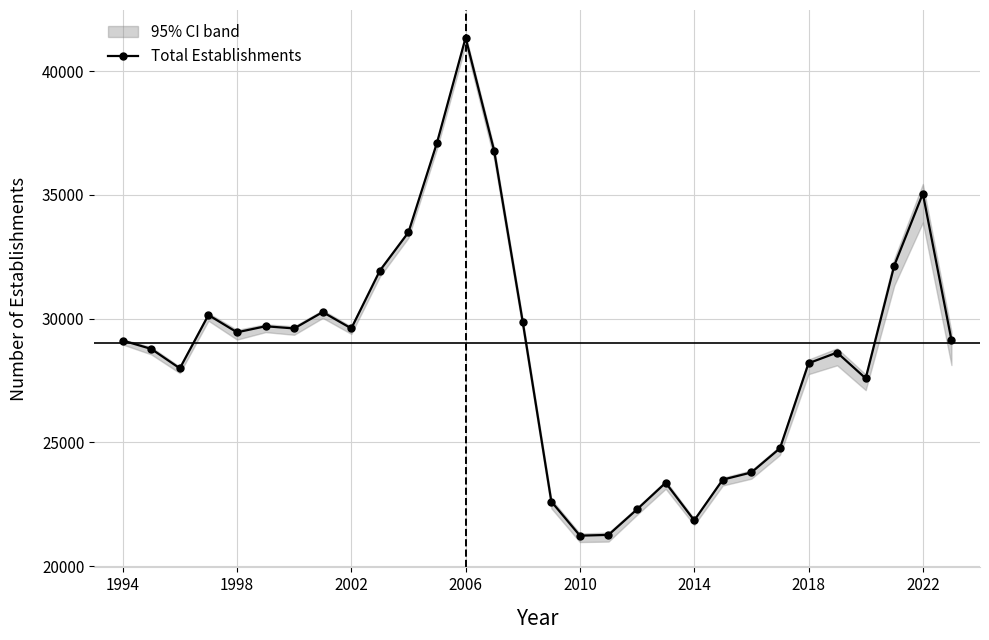

What is the highest value of the Total Establishments series?

41353